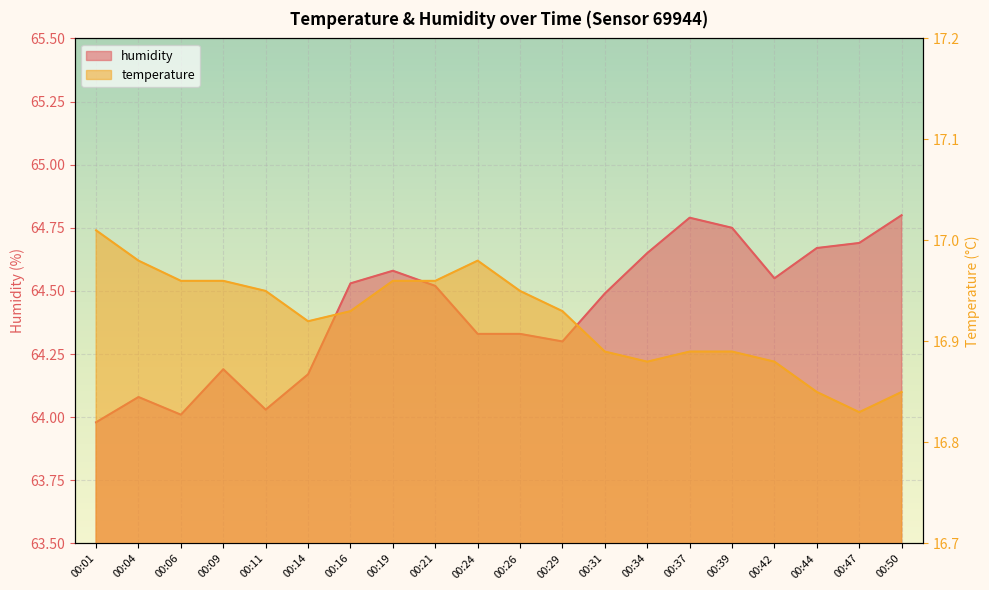

What is the value of the temperature point at the 2nd from the left?

17.0